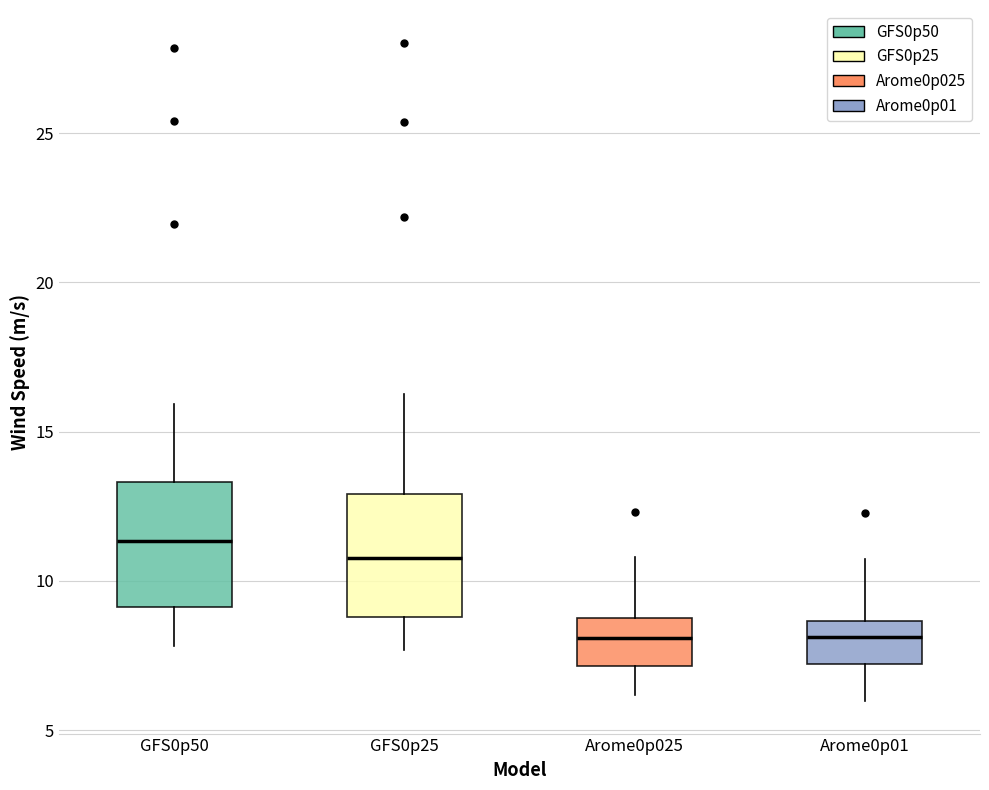

Reading left to right, transcribe this box plot: for each box, give where its median line is, the range the box spans, and where its two whiskers end, as read against the y-axis. The values are not printed on the chart, so give them approximately, as read against the axis.

GFS0p50: median 11.5, box 9.0 to 13.5, whiskers 8.0 to 16.0
GFS0p25: median 11.0, box 9.0 to 13.0, whiskers 7.5 to 16.5
Arome0p025: median 8.0, box 7.0 to 9.0, whiskers 6.0 to 11.0
Arome0p01: median 8.0, box 7.0 to 8.5, whiskers 6.0 to 10.5